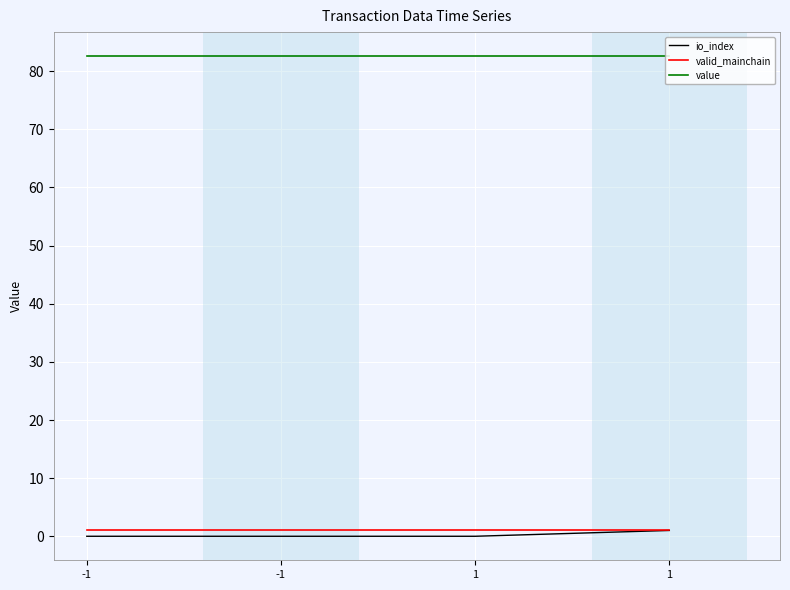

Is it true that valid_mainchain equals 1.0 at 1?

True